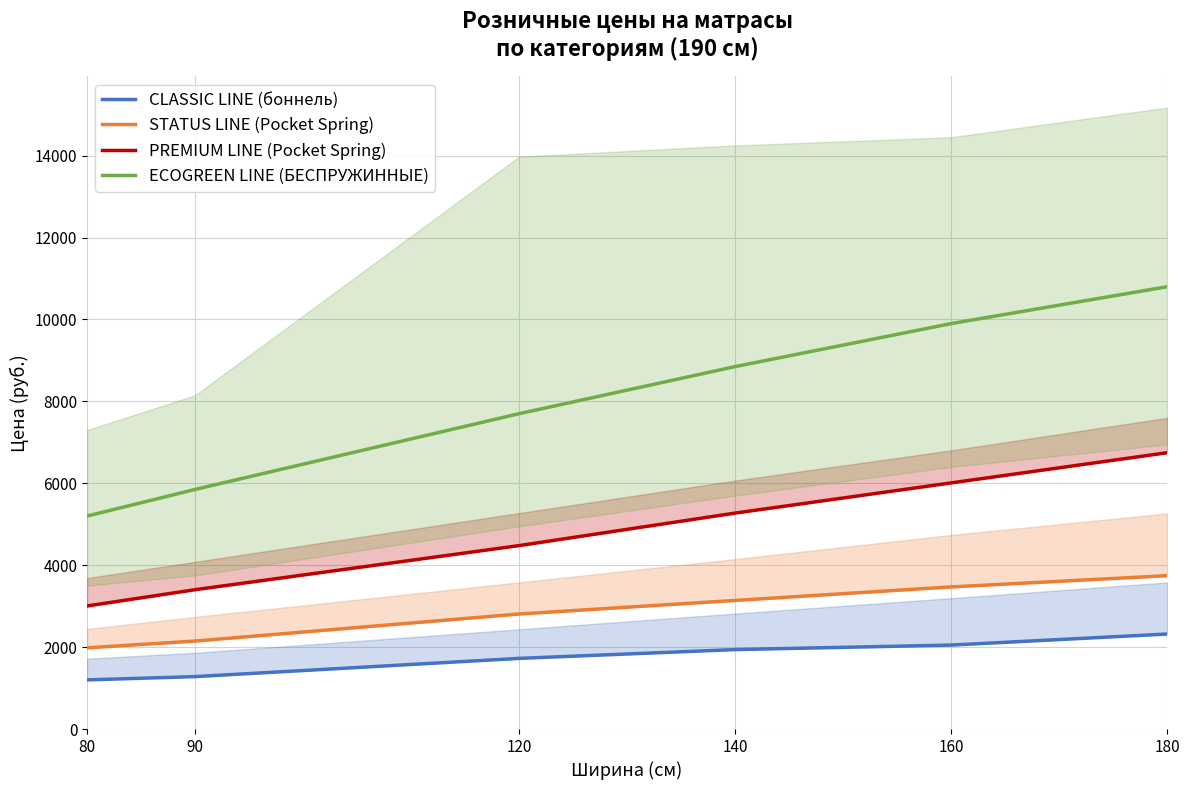

How many lines are shown in the chart?

4